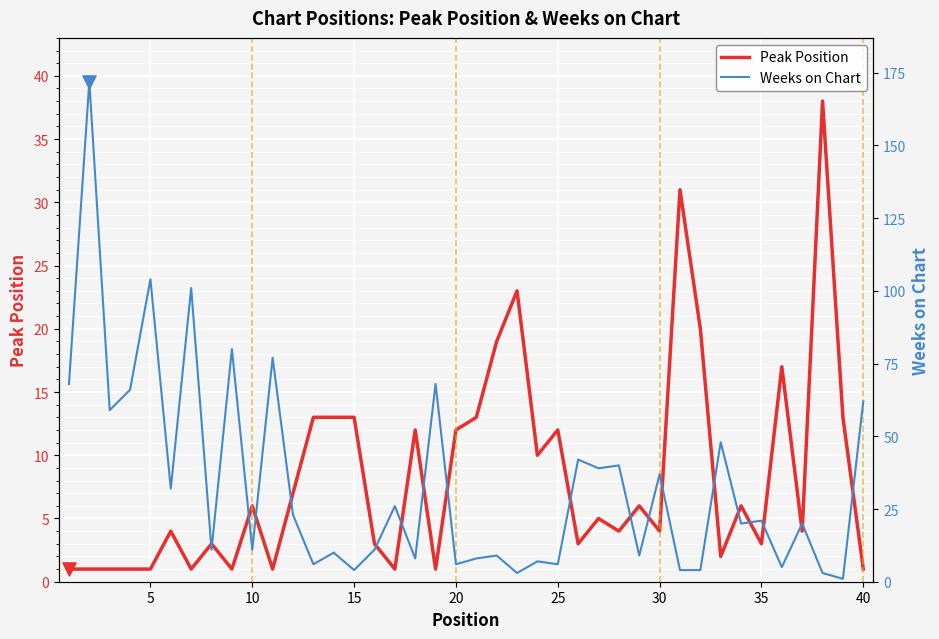

At how many categories does at least one series exceed 127?

1